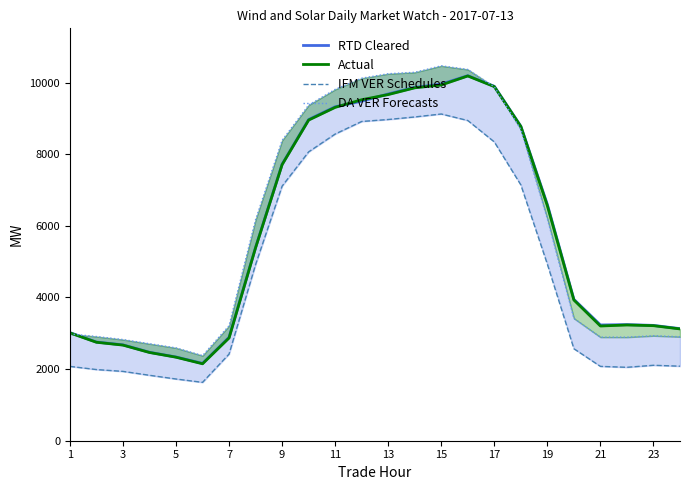

Which series has the largest total across all categories?

DA VER Forecasts